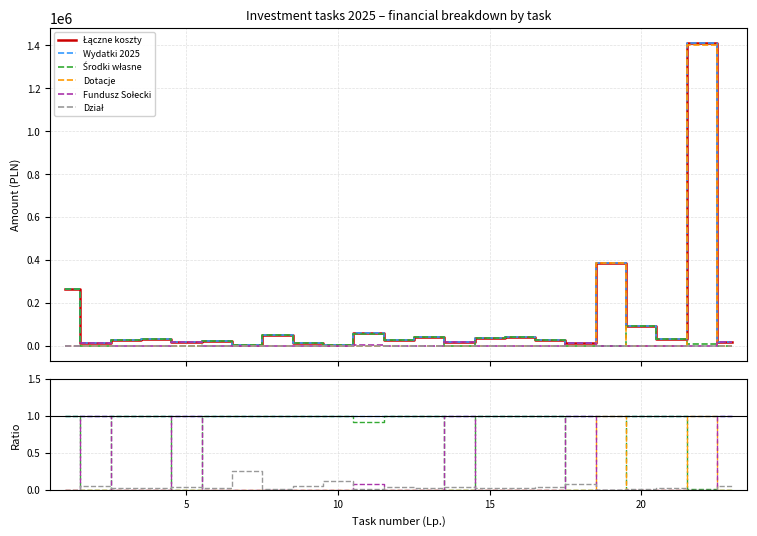

Count the number of categories in the chart.

23